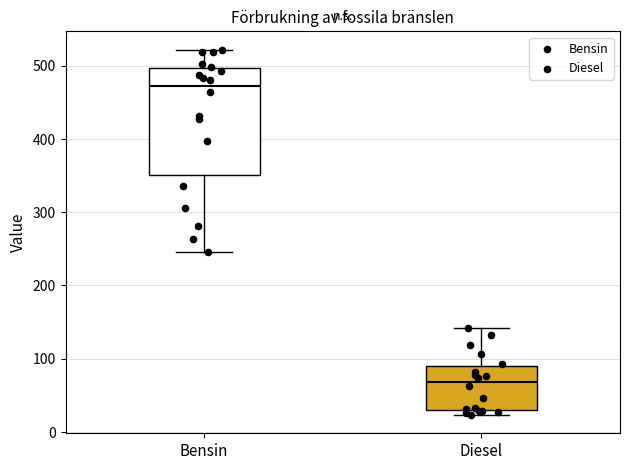

Where is the lower edge of the box for Bensin on the y-axis? The values are not printed on the chart, so give them approximately, as read against the axis.

350